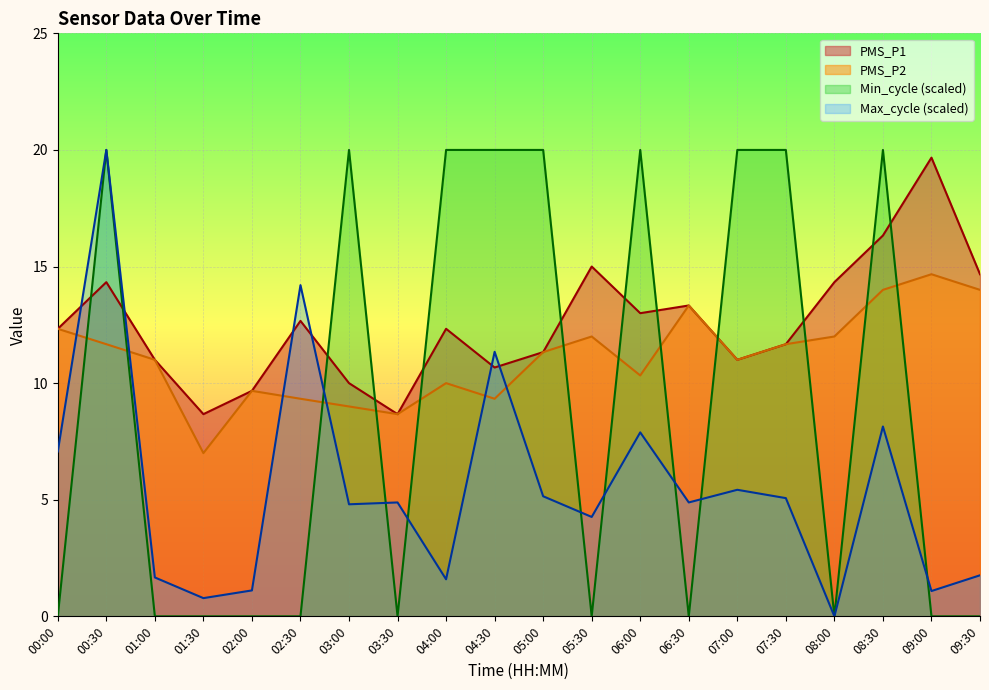

Which series changed the most between 01:00 and 06:30?

Max_cycle (scaled)